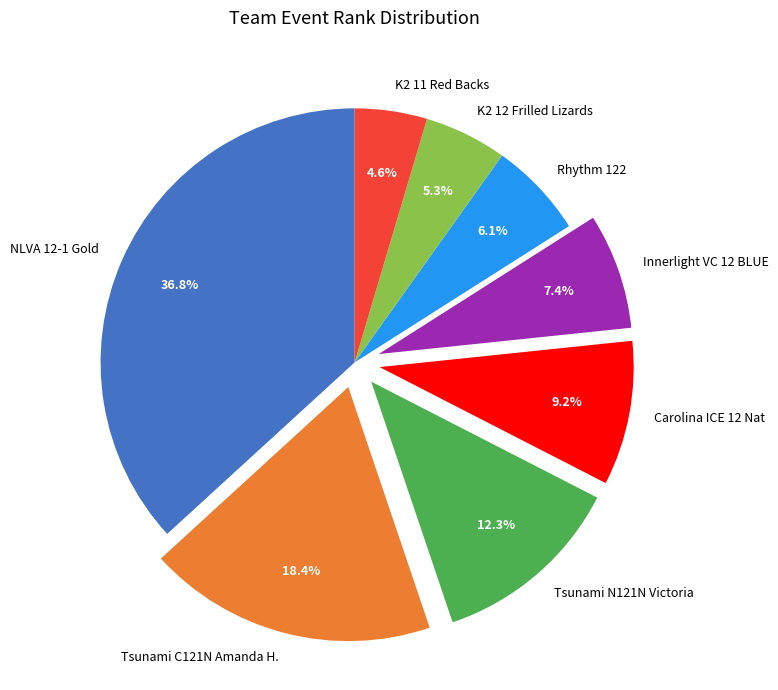

Is Rhythm 122 the majority of the pie?

No